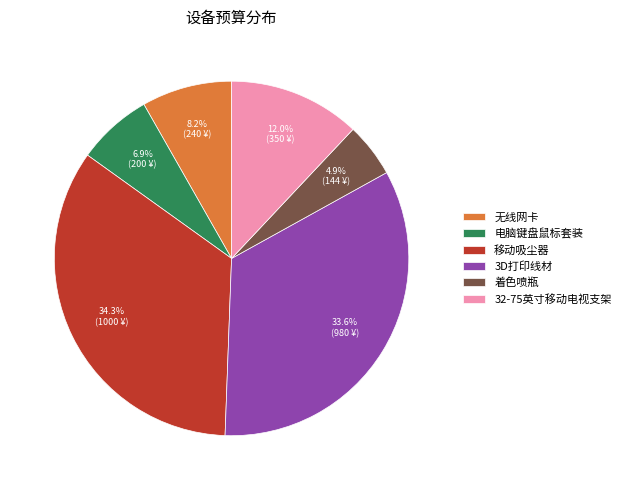

Which category has the biggest portion of the pie?

移动吸尘器